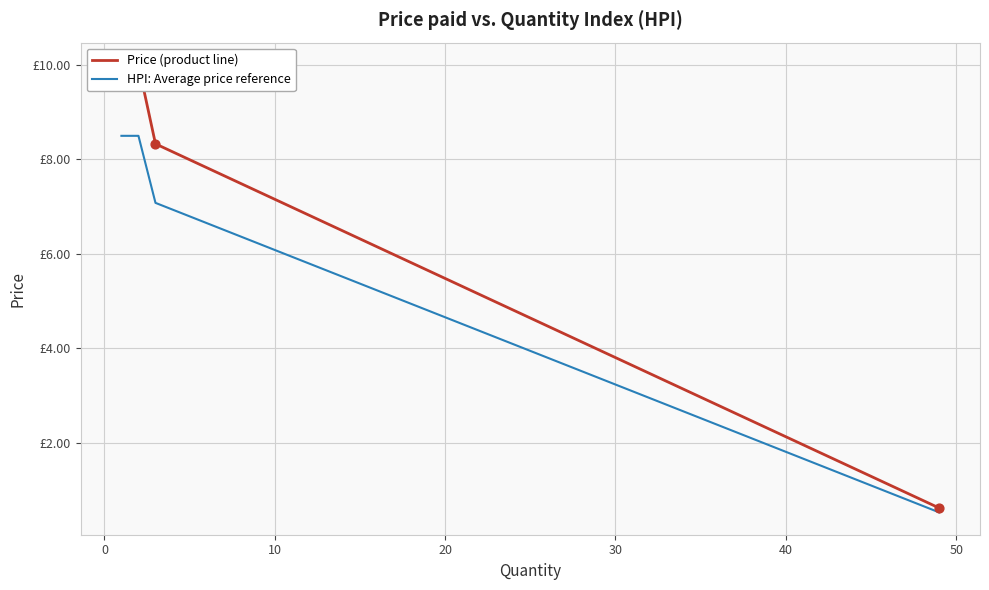

Which series contains the highest Y value?

Price (product line)